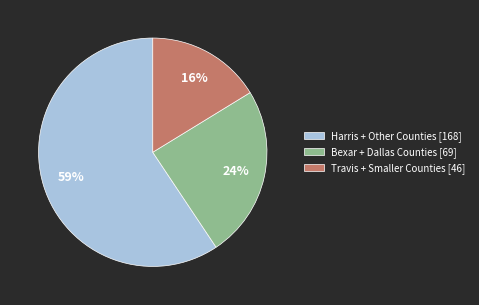

Which category has the biggest portion of the pie?

Harris + Other Counties [168]